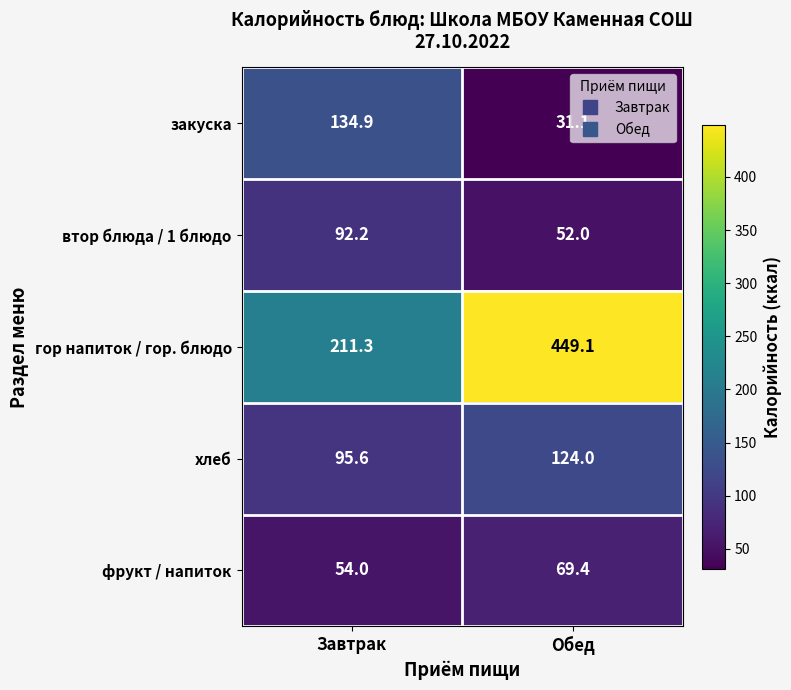

How many data points does each series have?

2